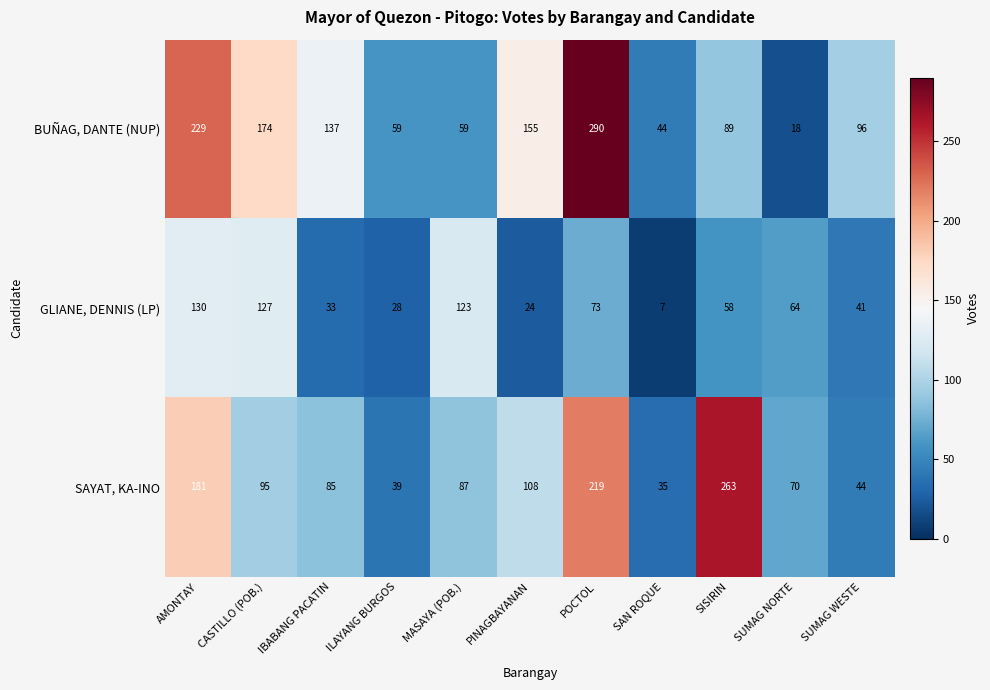

The GLIANE, DENNIS (LP) series shows 73 at POCTOL. True or false?

True